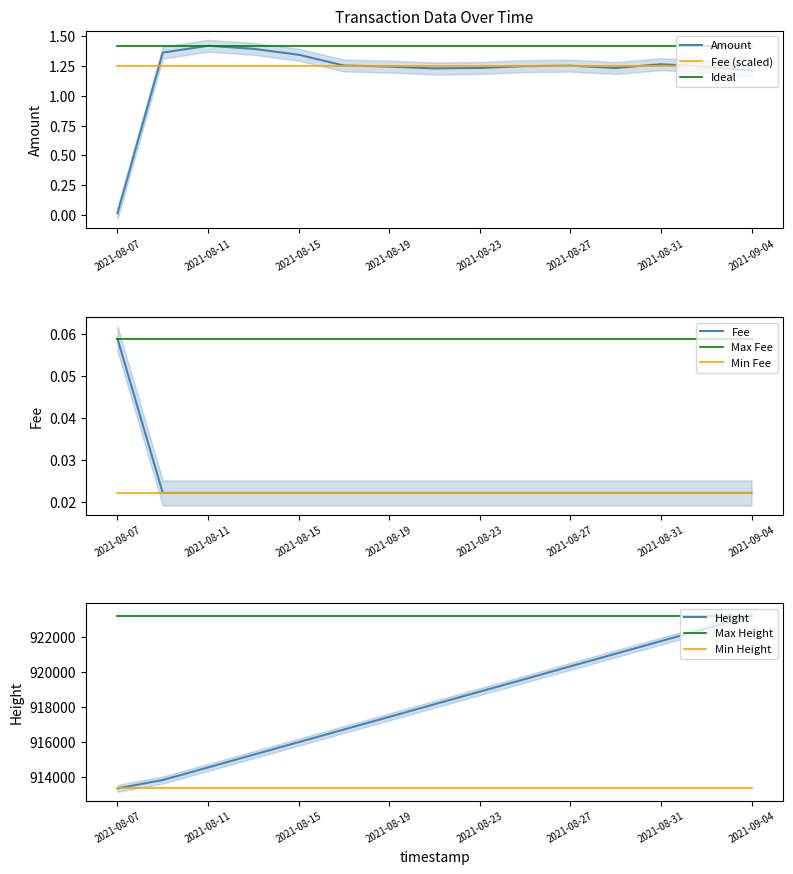

What is the difference between the highest and lowest values at 2021-08-17?

916724.0